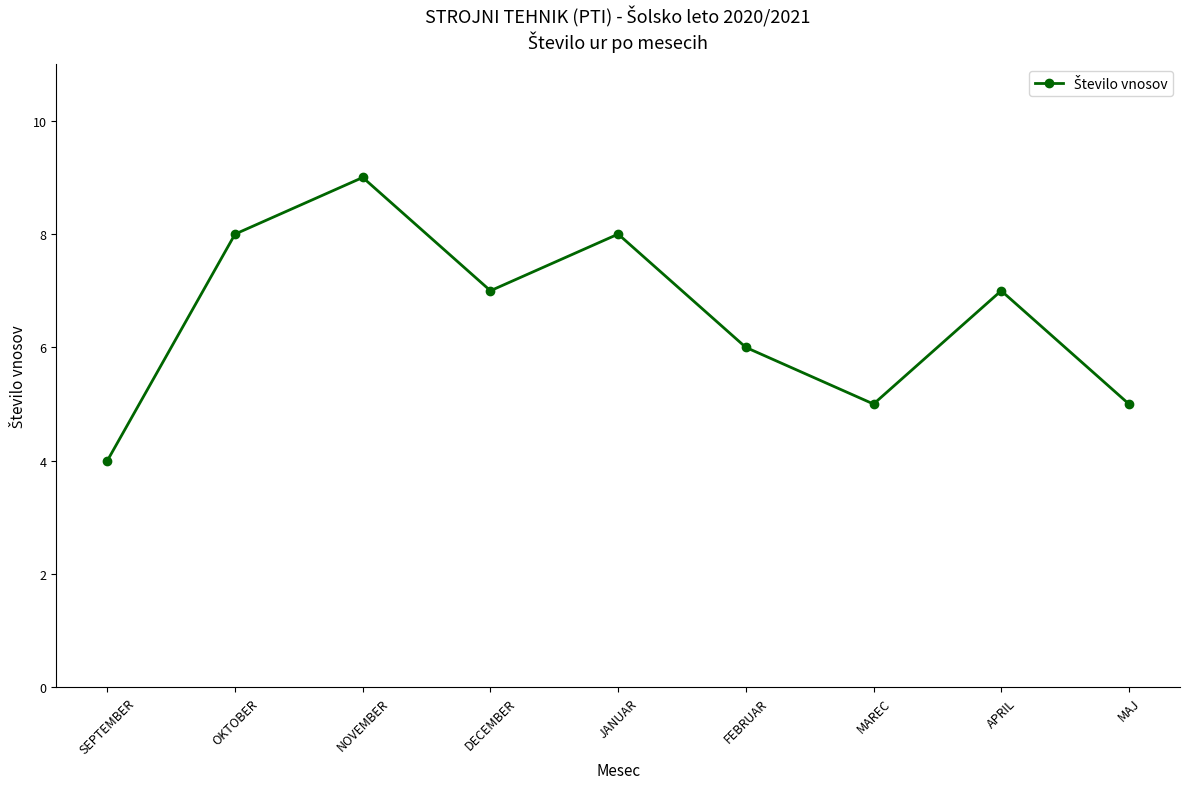

Where is the data nearest to the value 6?

FEBRUAR